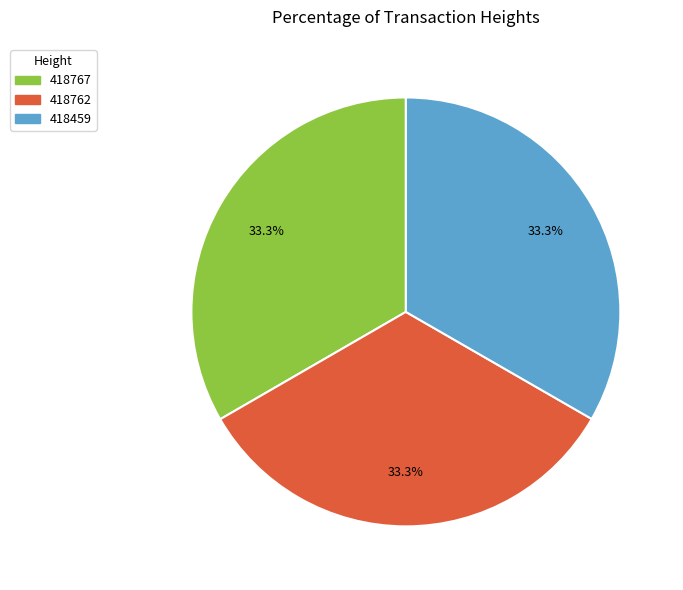

Count the number of slices in the pie.

3